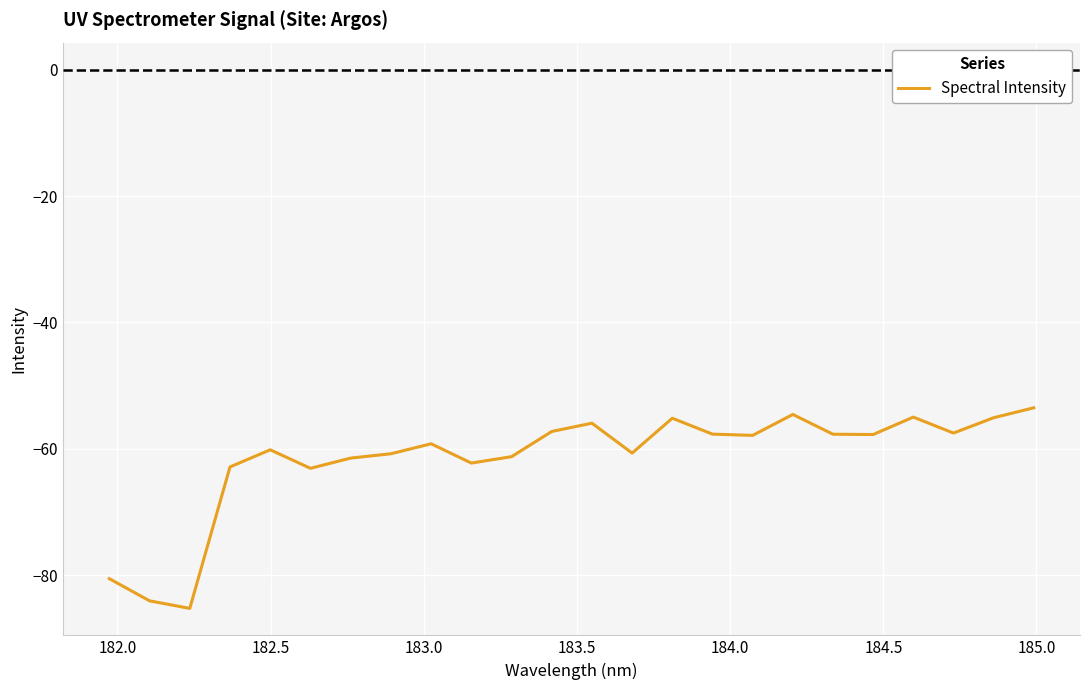

What is the difference between the maximum and minimum values?

31.7